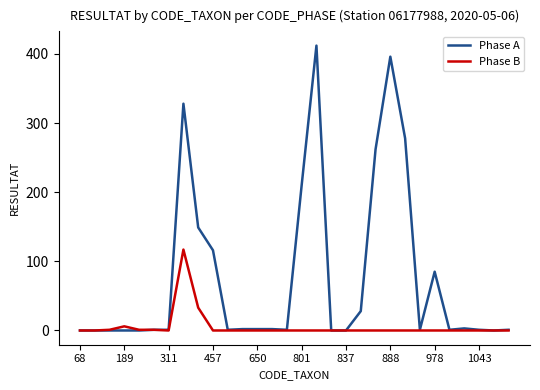

What is the greatest value displayed?

412